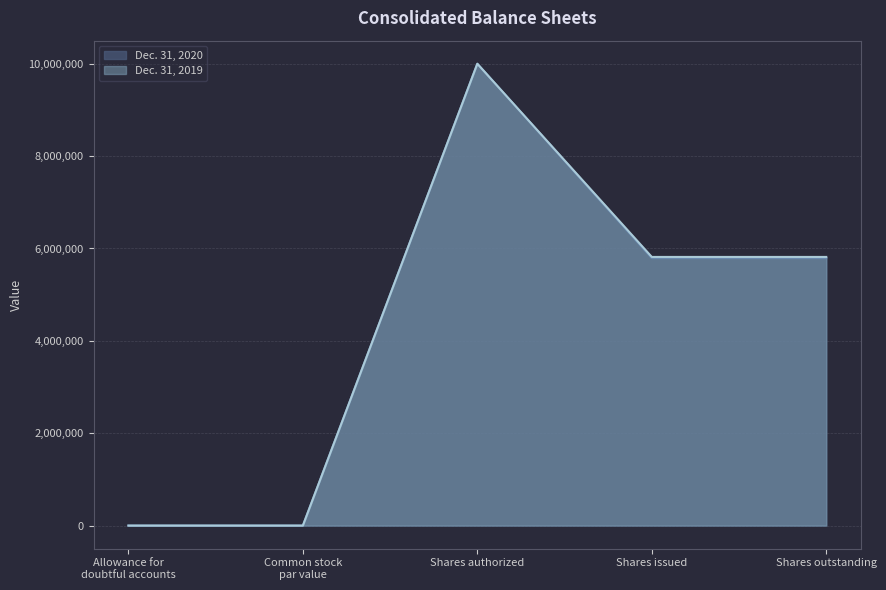

Which series has the largest total across all categories?

Dec. 31, 2019